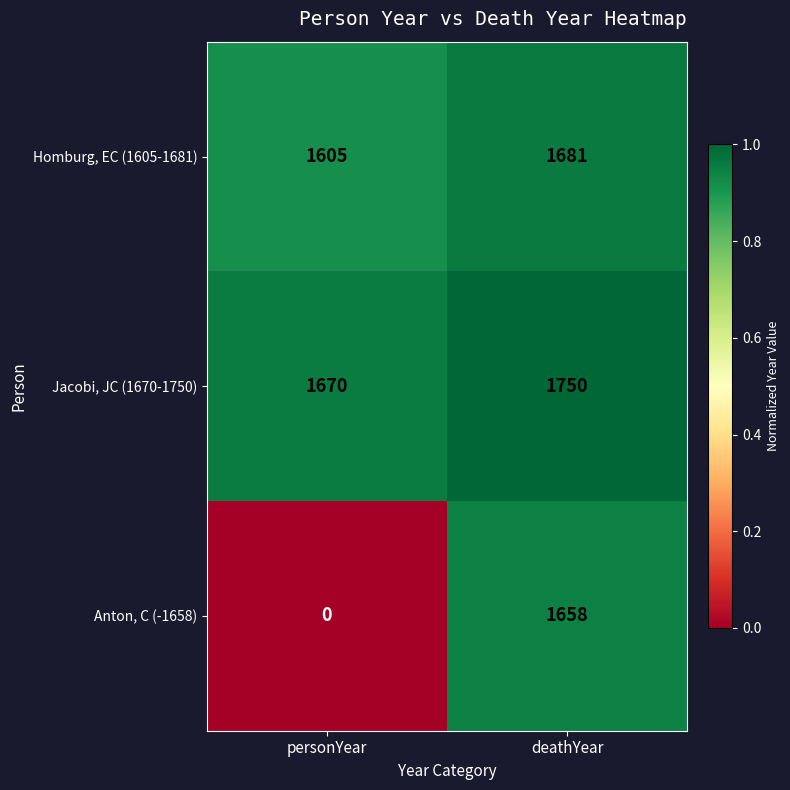

Which series has the largest total across all categories?

Jacobi, JC (1670-1750)